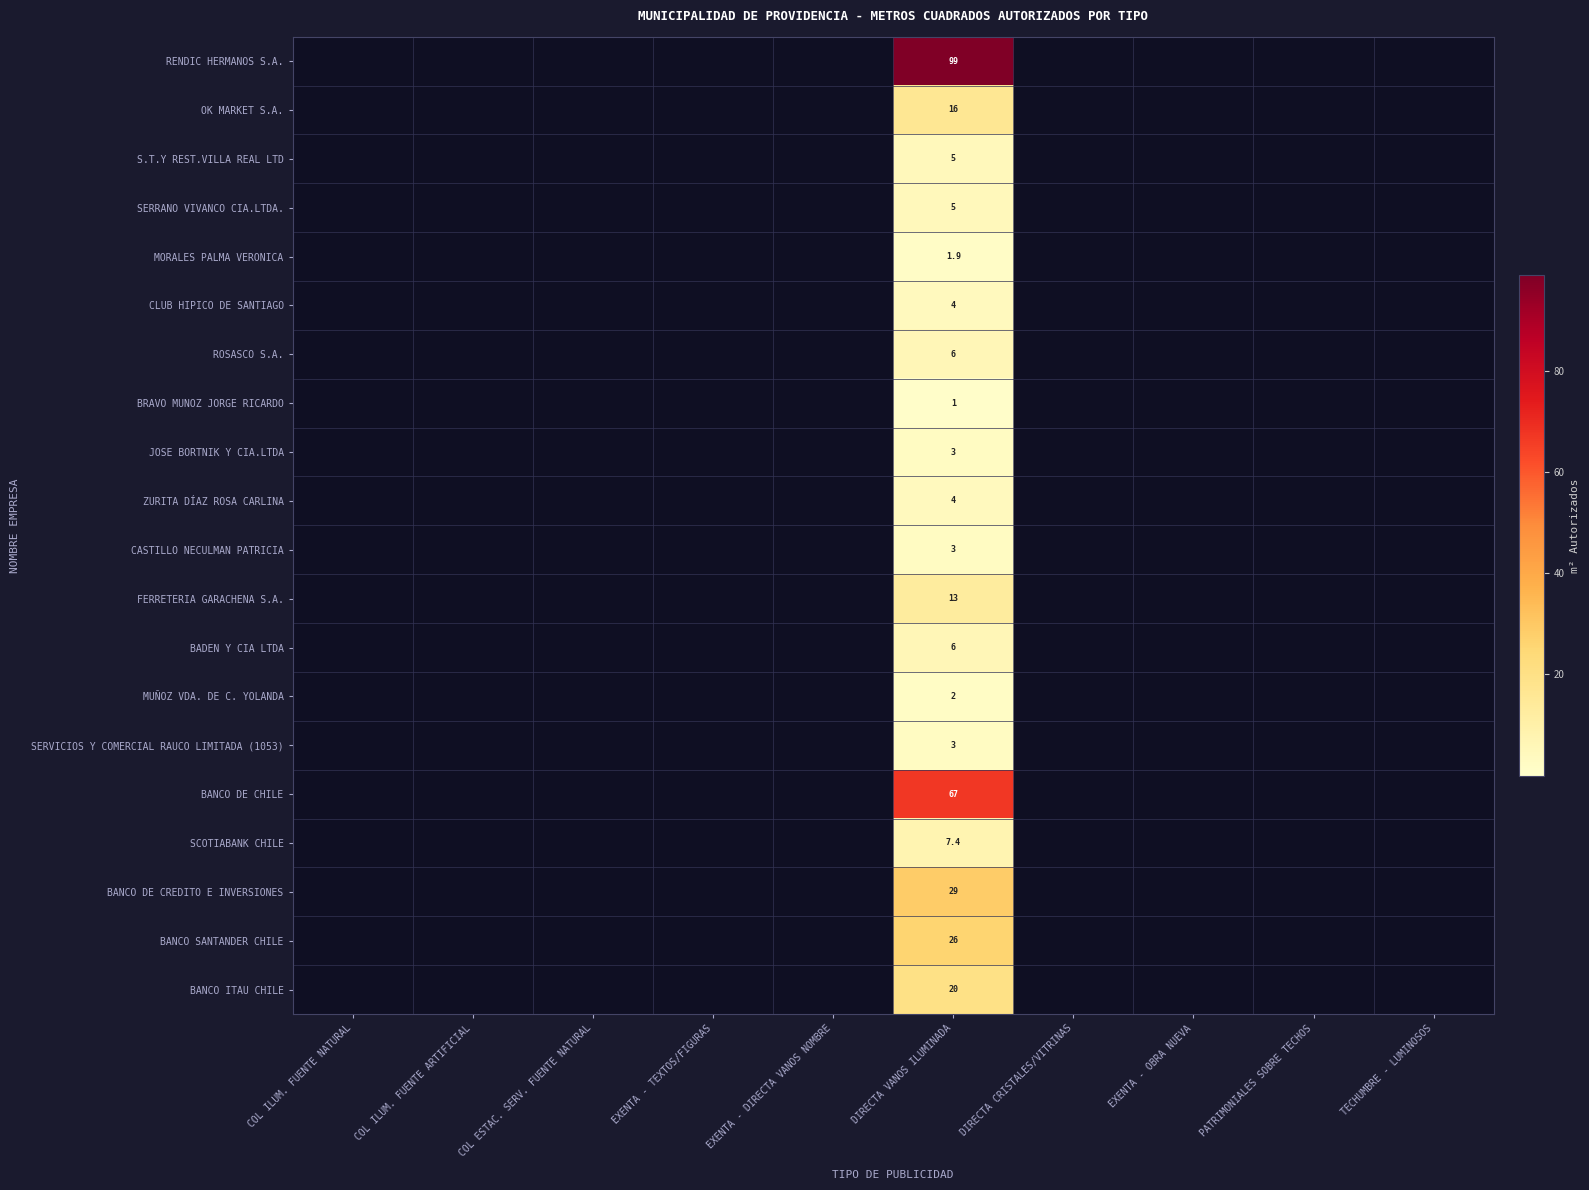

True or false: CASTILLO NECULMAN PATRICIA has a value of 3.0 at DIRECTA VANOS ILUMINADA.

True